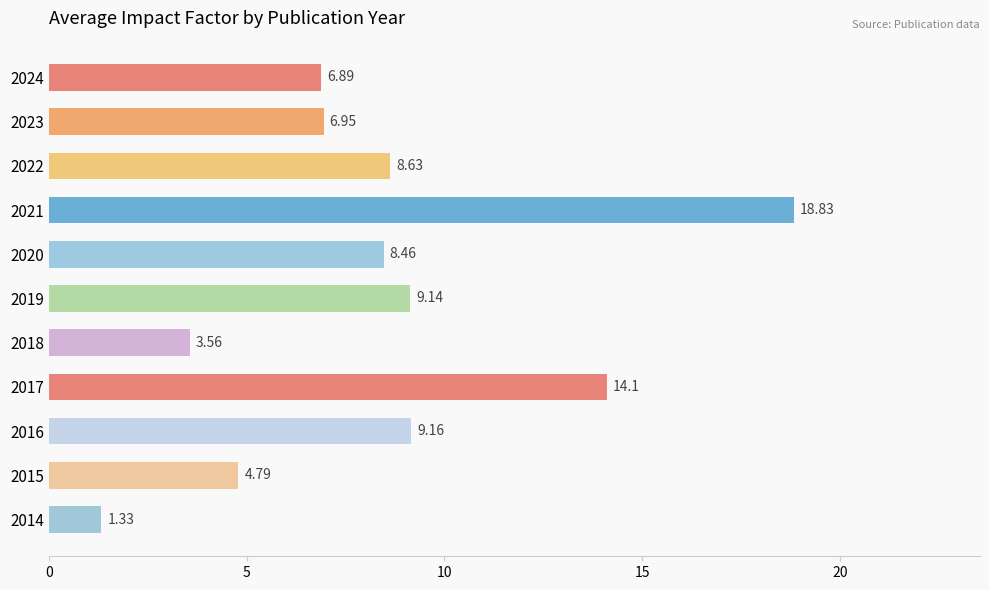

Are the bars grouped side by side (vs. stacked)?

No